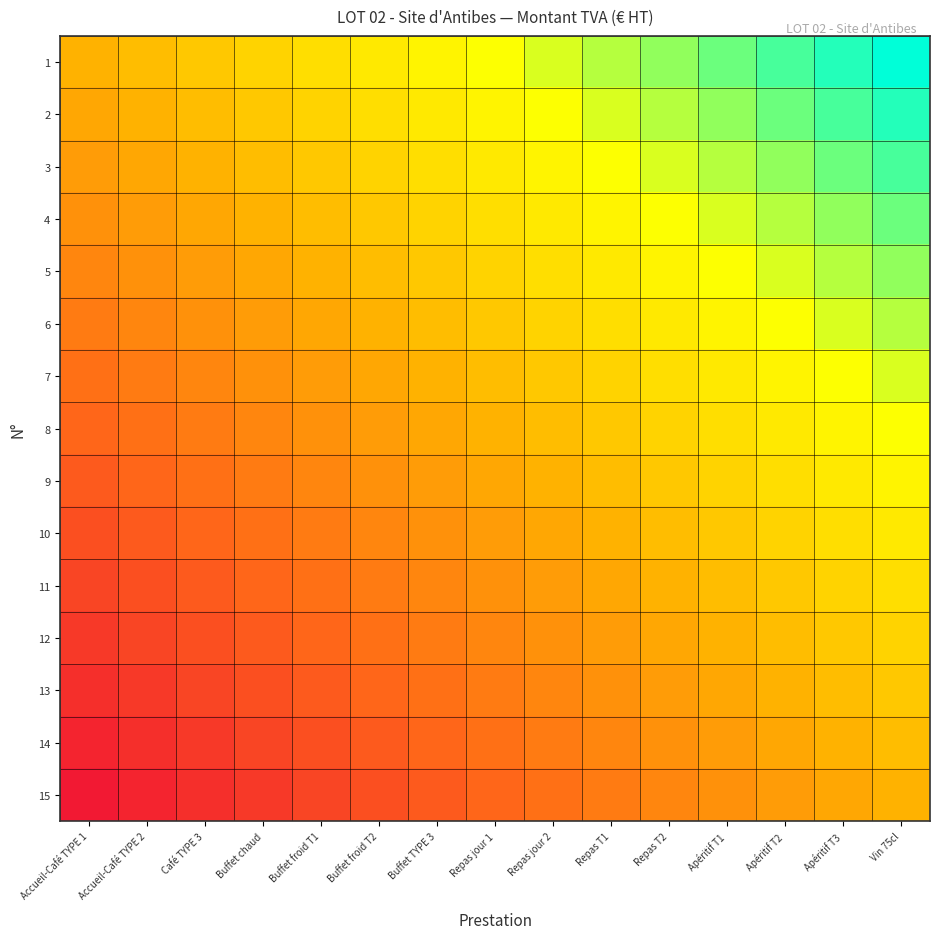

What is the spread (max minus min) of values at Repas T1?

1.0